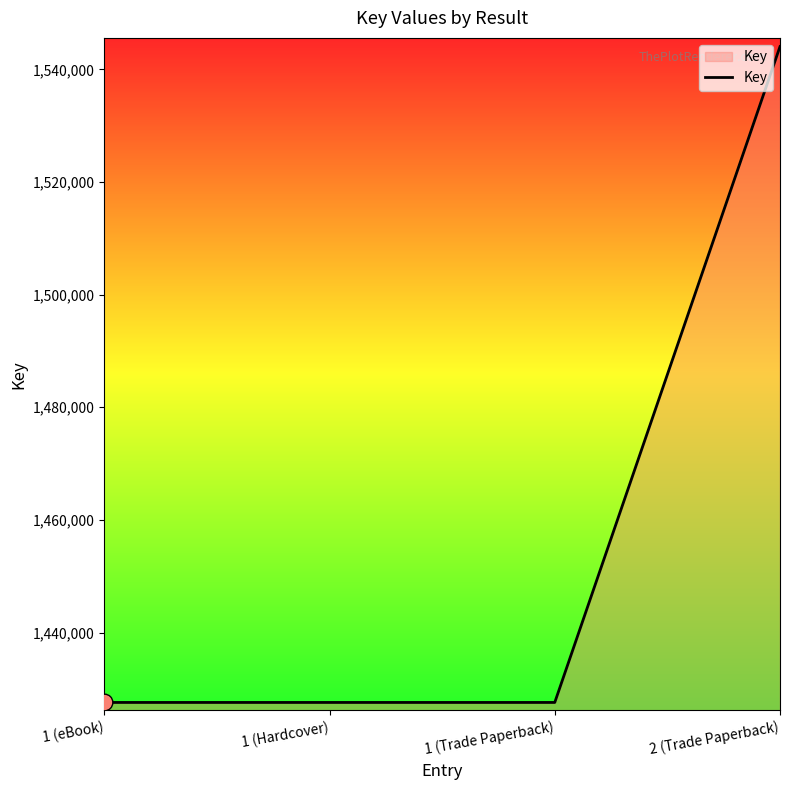

The value at 1 (Trade Paperback) is 1896746. True or false?

False